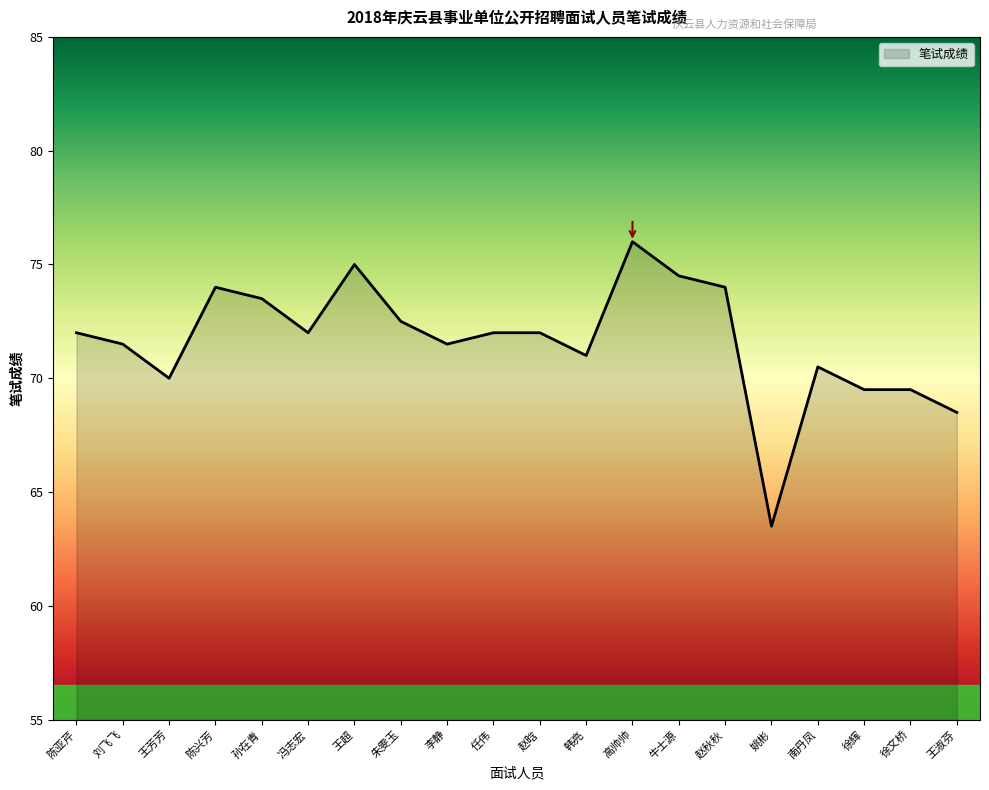

What is the change in value from 刘飞飞 to 徐辉?

-2.0